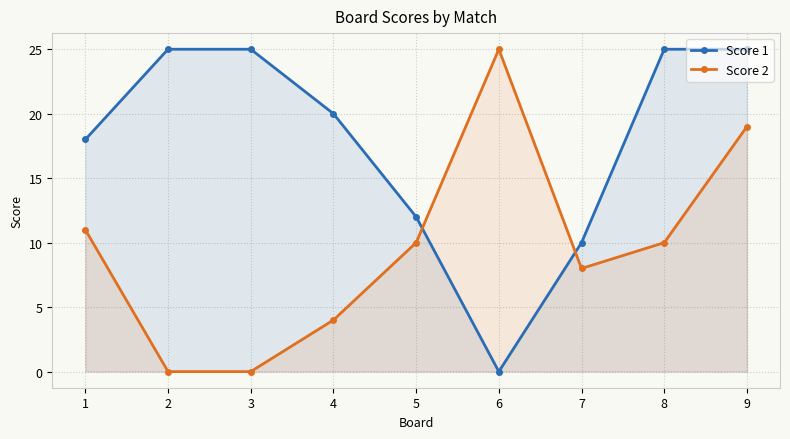

Which series has the widest spread of values?

Score 1